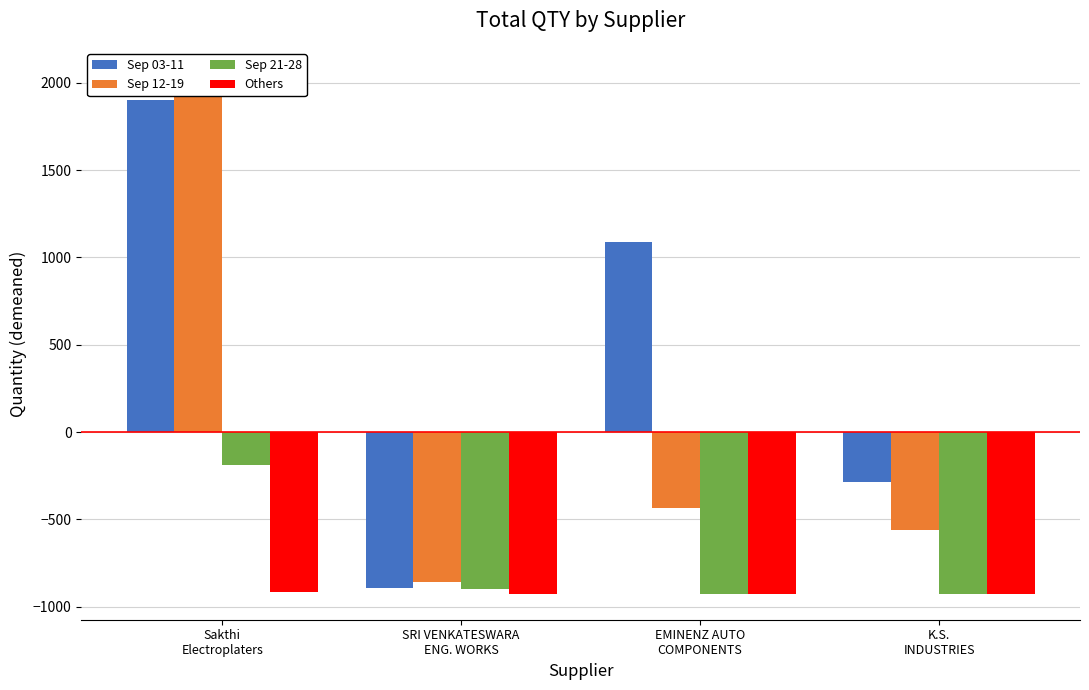

True or false: Sep 12-19 has a value of 3120.0 at Sakthi
Electroplaters.

False